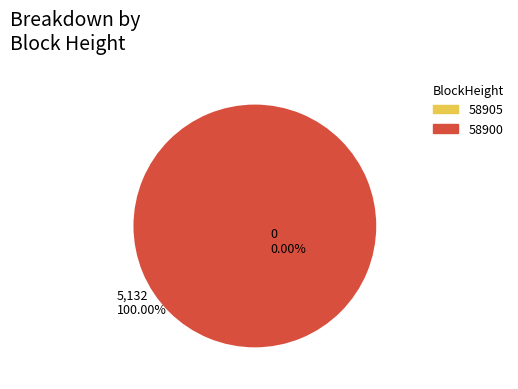

Does 58905 account for over 50% of the chart?

No